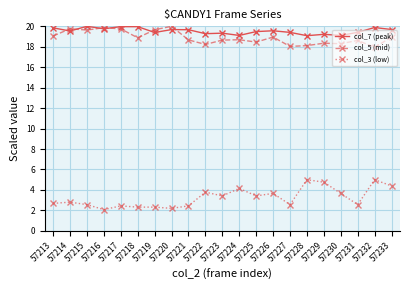

Is this an area chart (filled region under the line)?

No